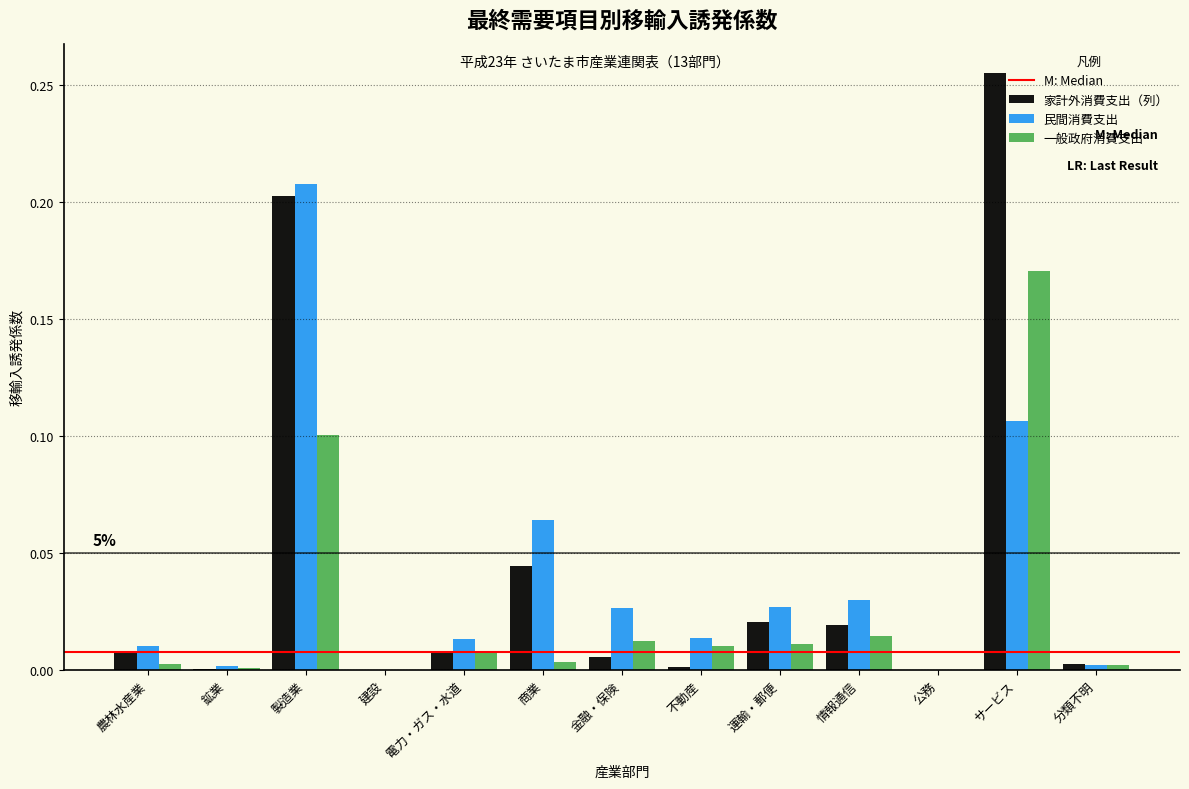

Is it true that 家計外消費支出（列） equals 0.1 at 建設?

False